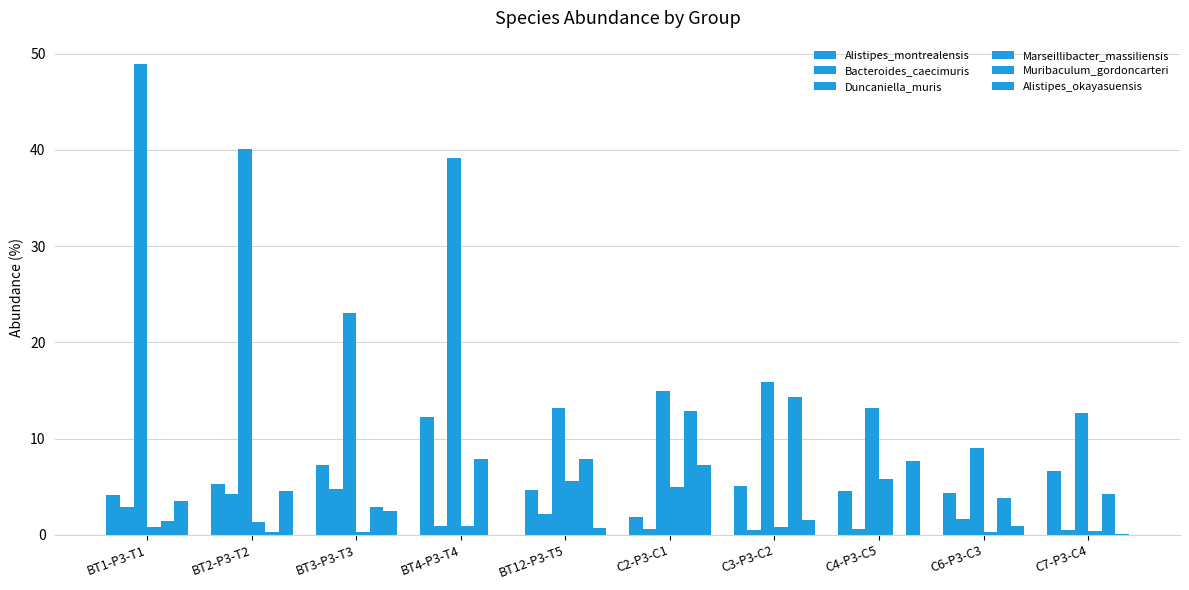

How many data points does each series have?

10